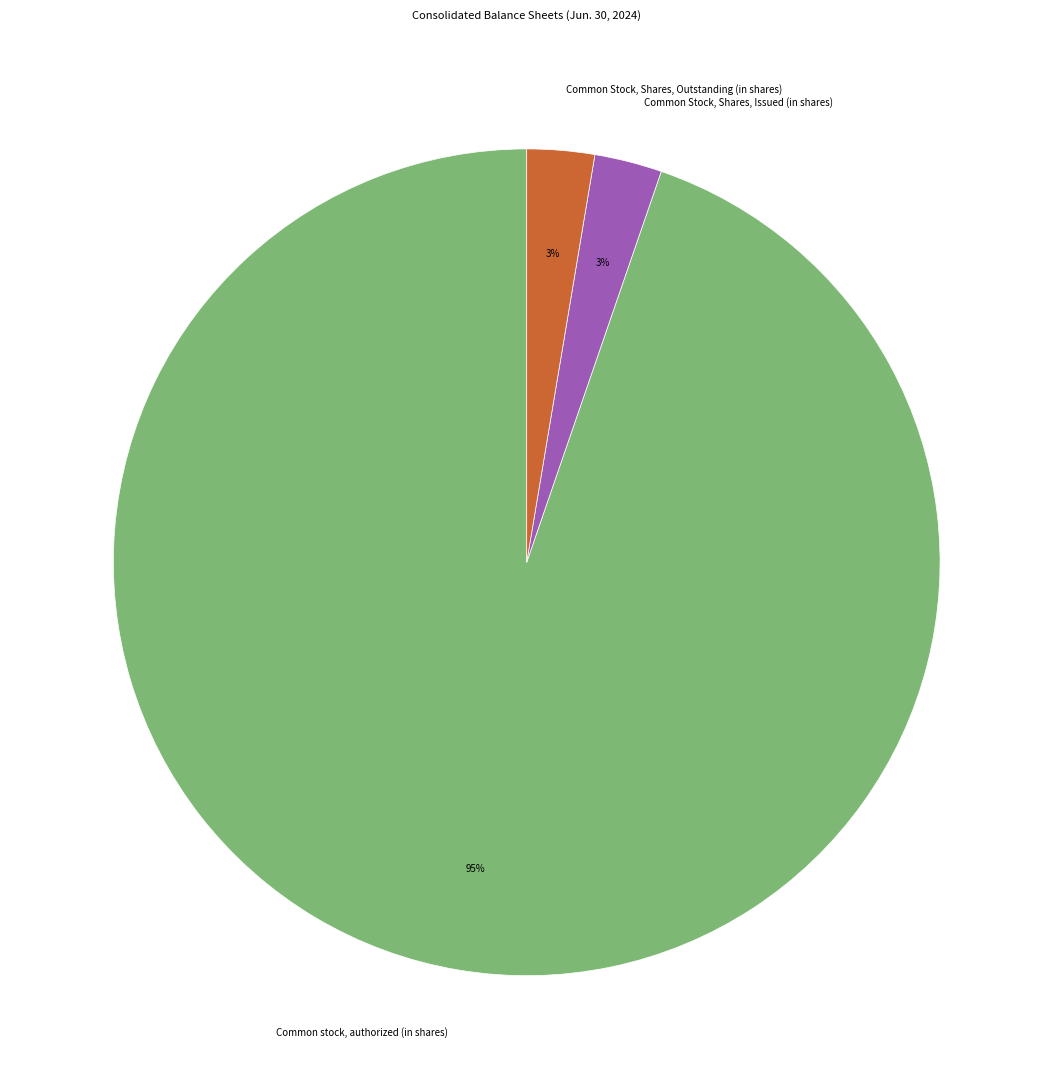

What percentage is the Common Stock, Shares, Outstanding (in shares) slice, to the nearest percent?

3%